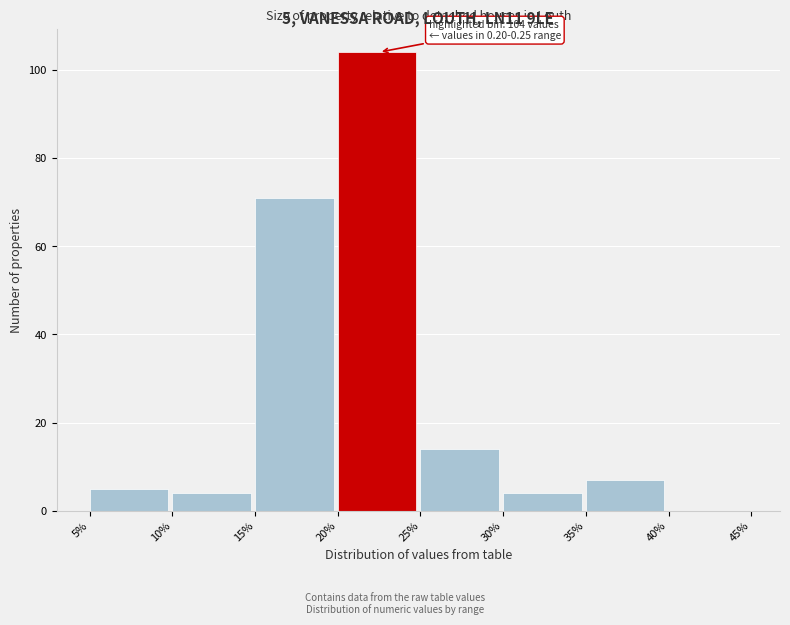

Between 30% and 40%, which is larger?

30%